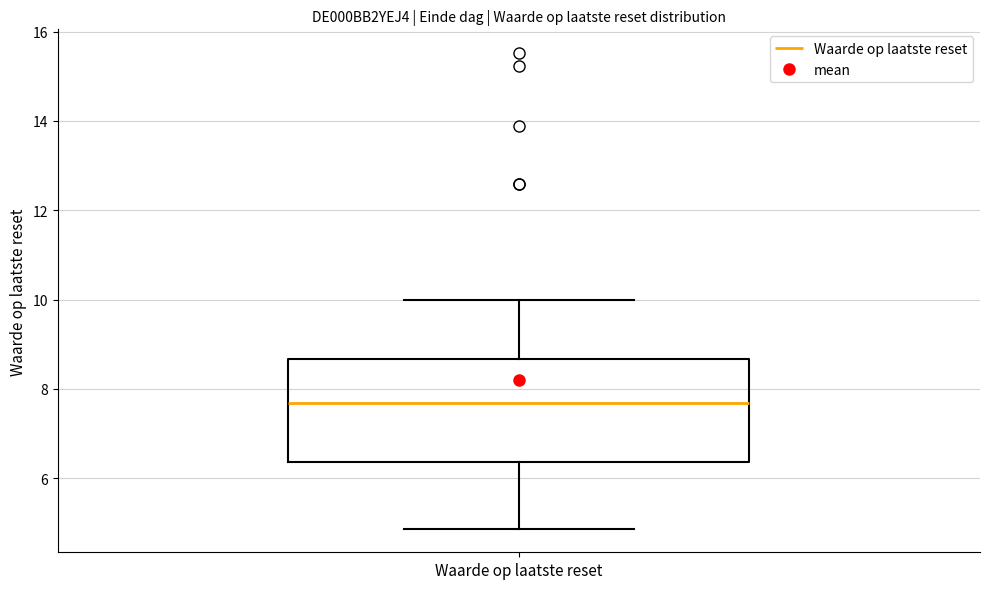

Transcribe this box plot: give where the median line is, the range the box spans, and where the two whiskers end, as read against the y-axis. The values are not printed on the chart, so give them approximately, as read against the axis.

median 7.6, box 6.4 to 8.6, whiskers 4.8 to 10.0